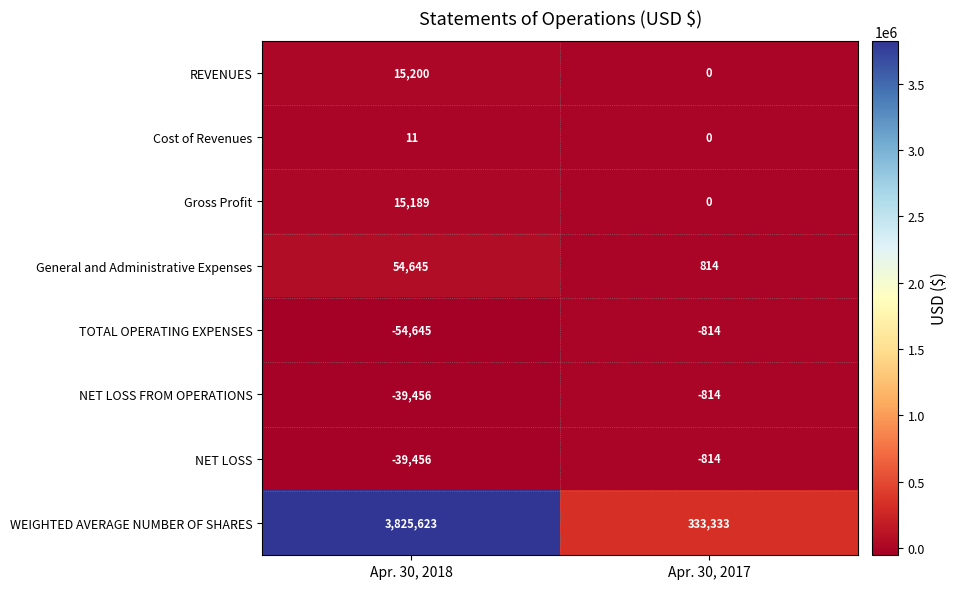

At which category is the sum across all series the highest?

Apr. 30, 2018